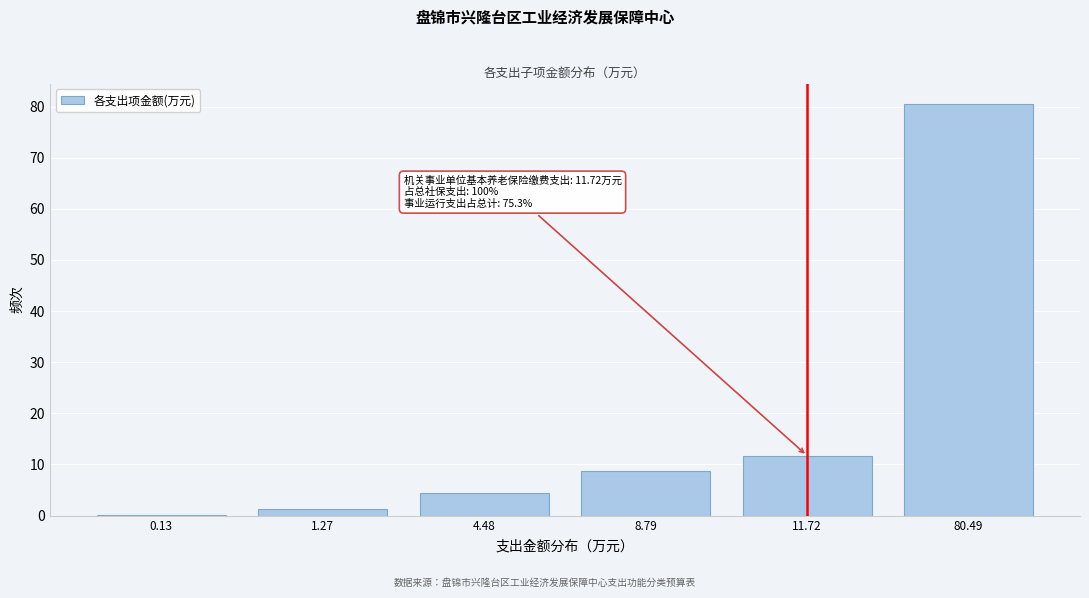

Reading left to right, list all the values displayed in this chart.

0.13=0.1	1.27=1.3	4.48=4.5	8.79=8.8	11.72=11.7	80.49=80.5